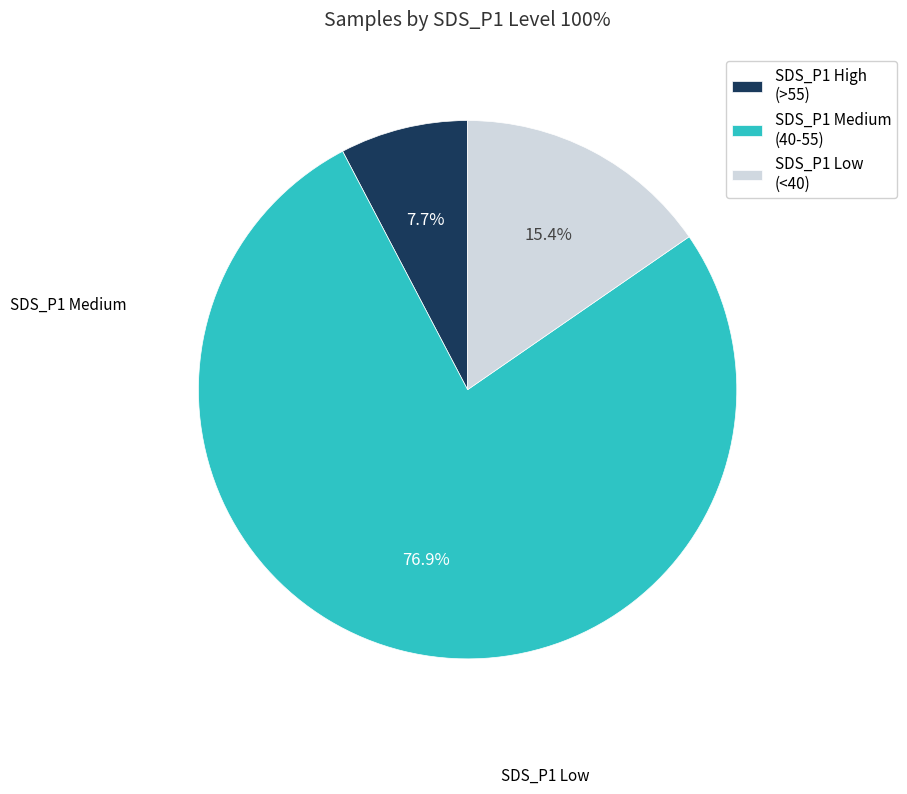

Rank the categories by value from highest to lowest.

SDS_P1 Medium (40-55), SDS_P1 Low (<40), SDS_P1 High (>55)